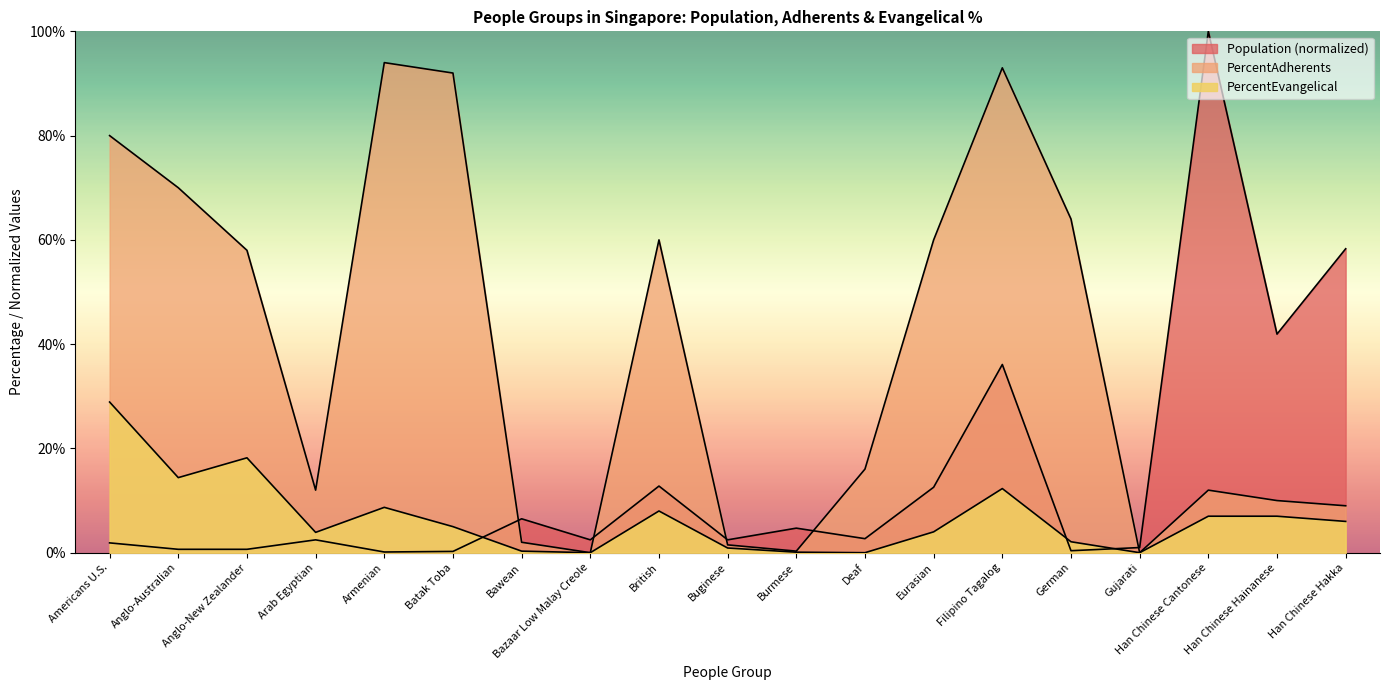

What is the spread (max minus min) of values at Bawean?

6.2